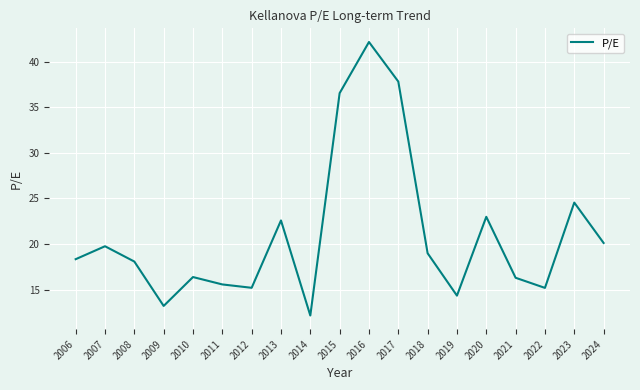

The chart shows a value of 12.2 at 2014. True or false?

True